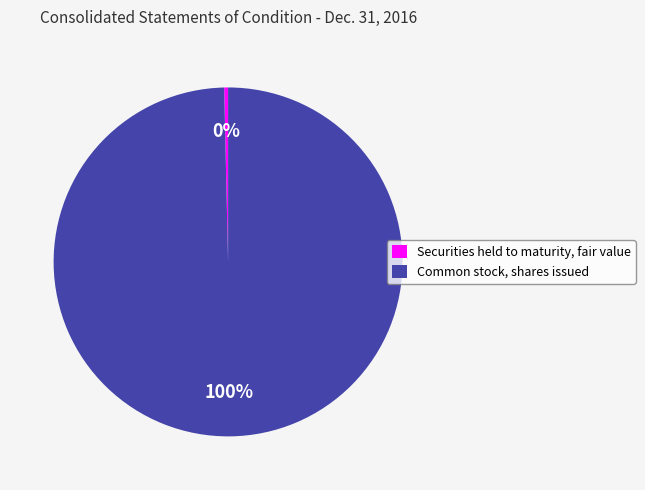

Rank the categories by value from lowest to highest.

Securities held to maturity, fair value, Common stock, shares issued